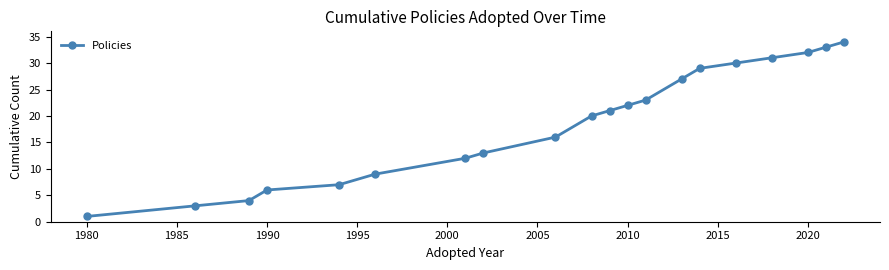

What is the difference between the maximum and minimum values?

33